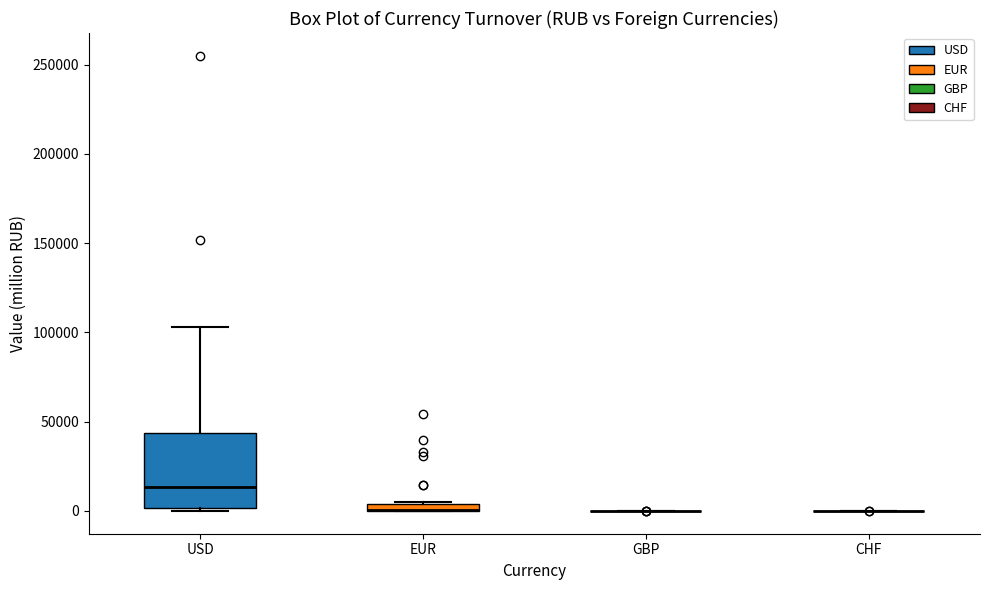

Which box is the tallest, from its lower edge to its upper edge?

USD